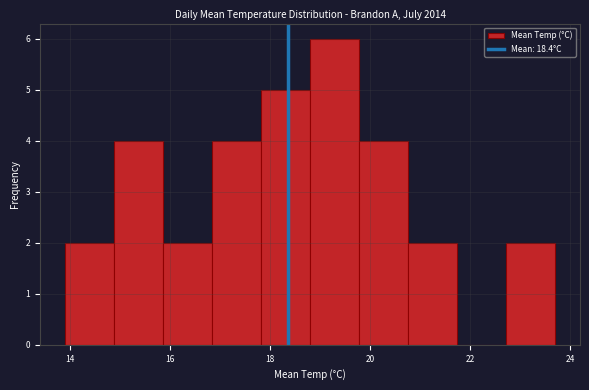

Over which range of the x-axis is the bar tallest?

18.80 to 19.78